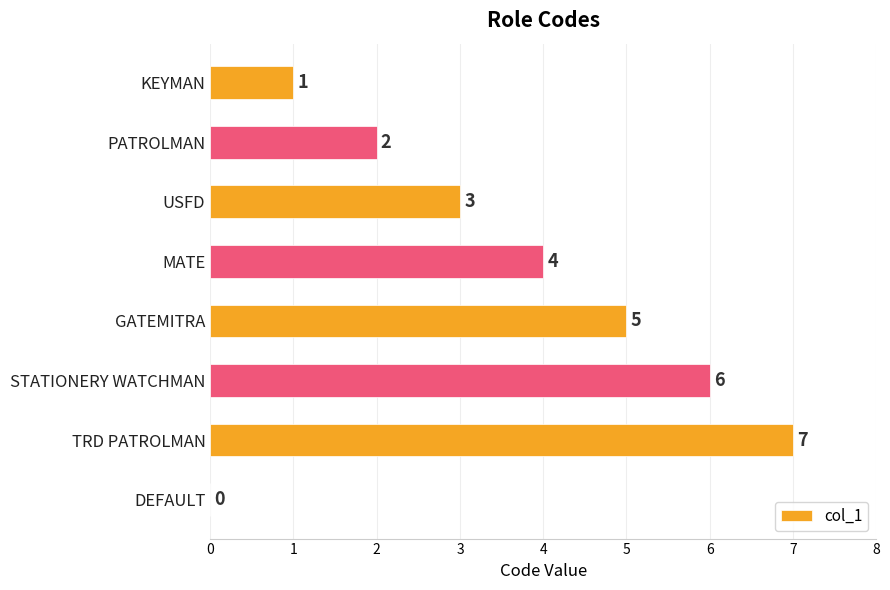

Which label corresponds to the largest value in the chart?

TRD PATROLMAN